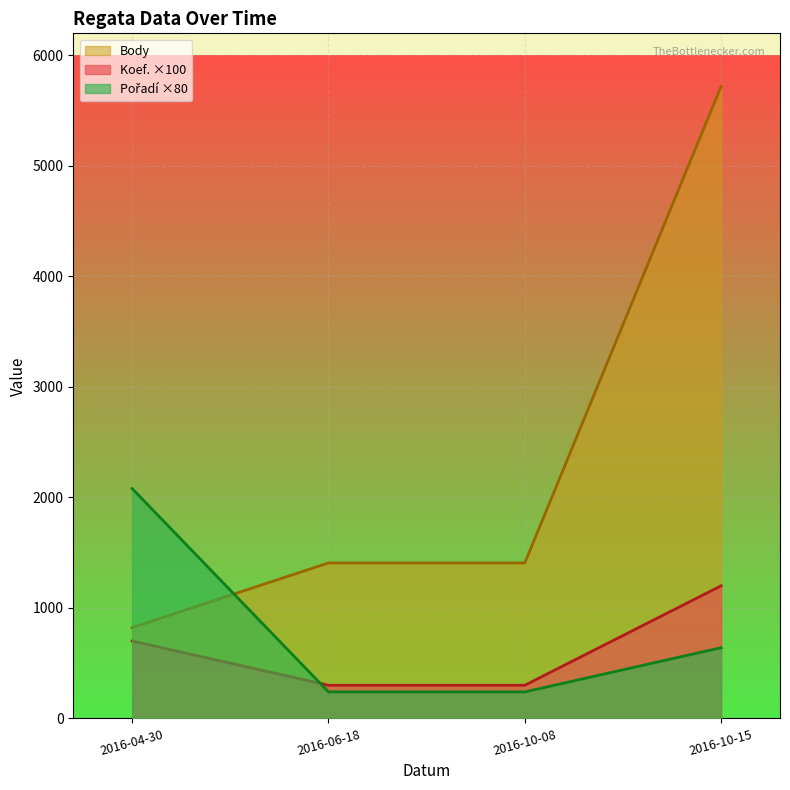

What is the label of the 4th point from the left?

2016-10-15